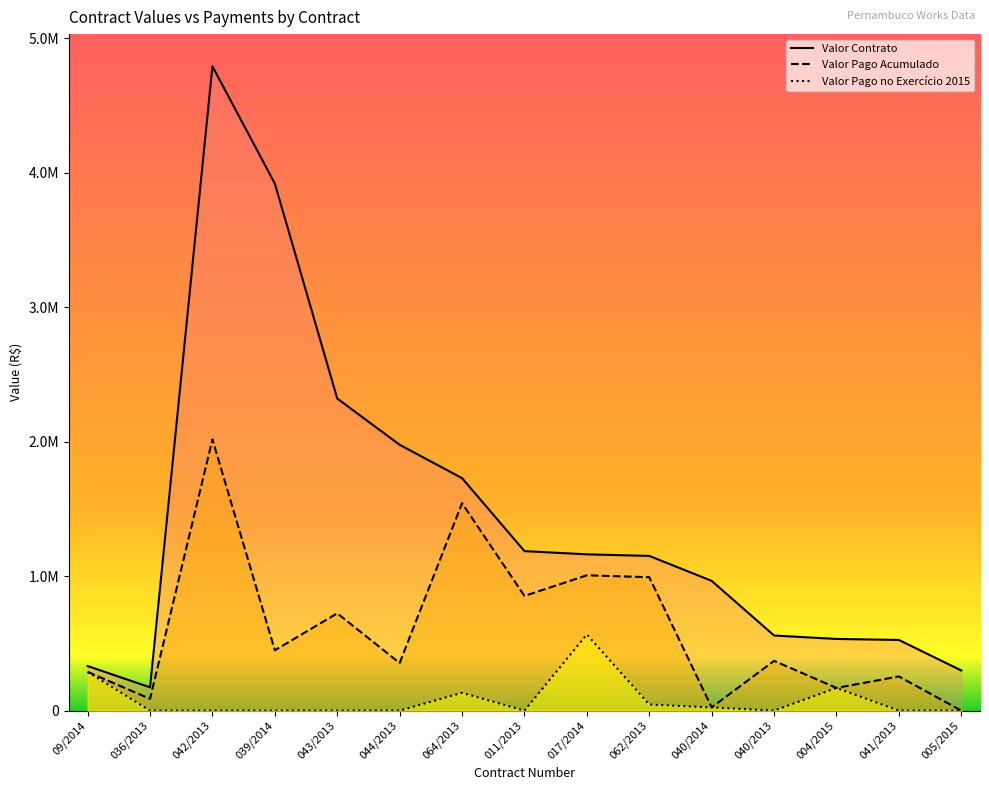

How many values in the Valor Contrato series are below 1150173?

7